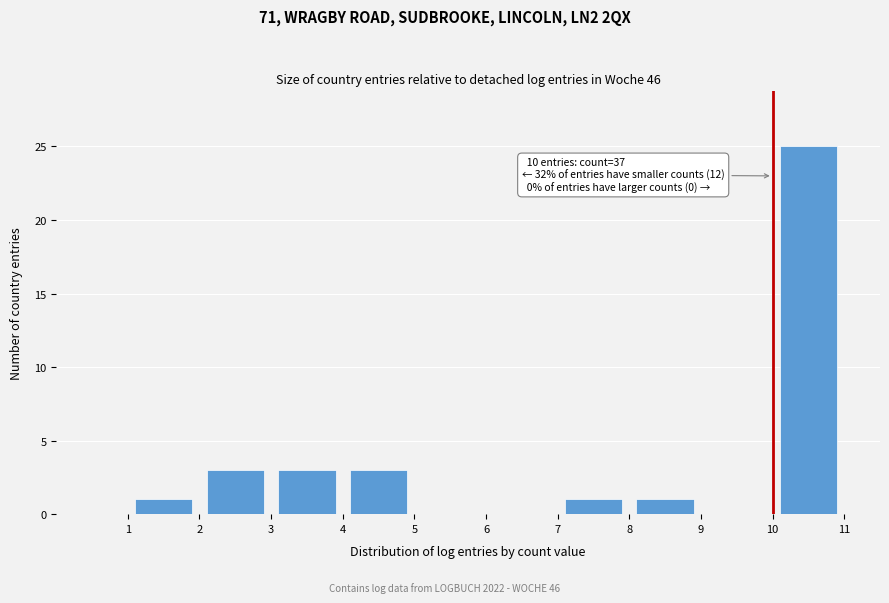

Over which range of the x-axis is the bar tallest?

10 to 11